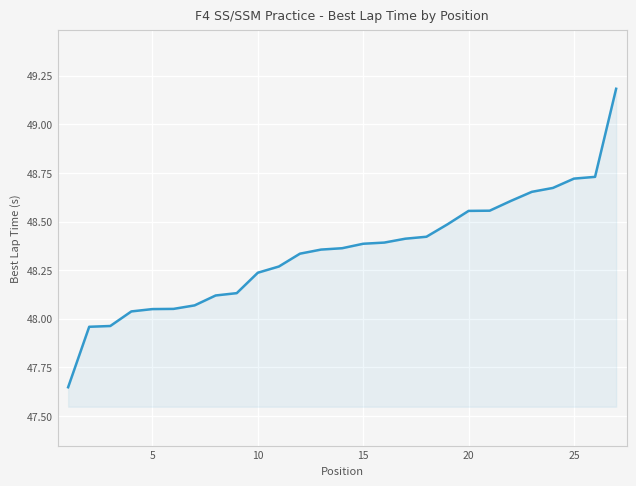

What is the difference between the maximum and minimum values?

1.5